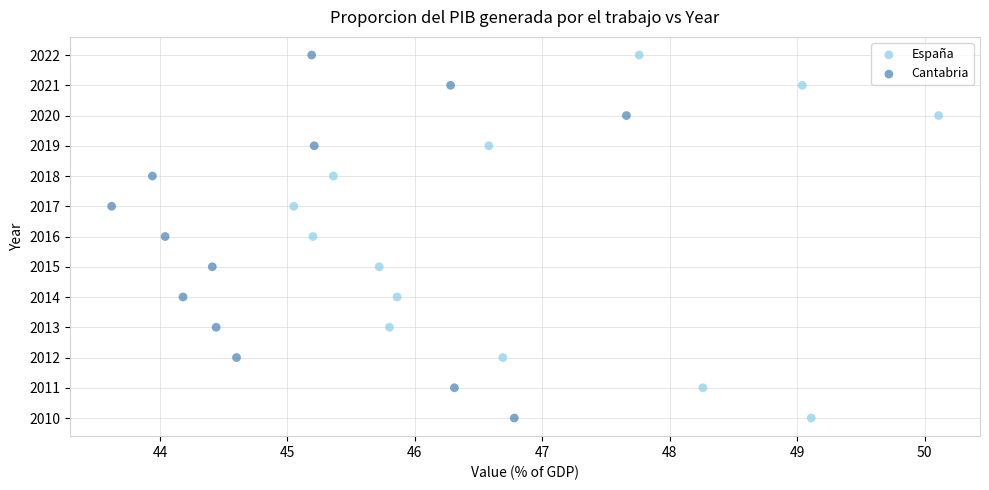

What are all the series names shown in the legend?

España, Cantabria